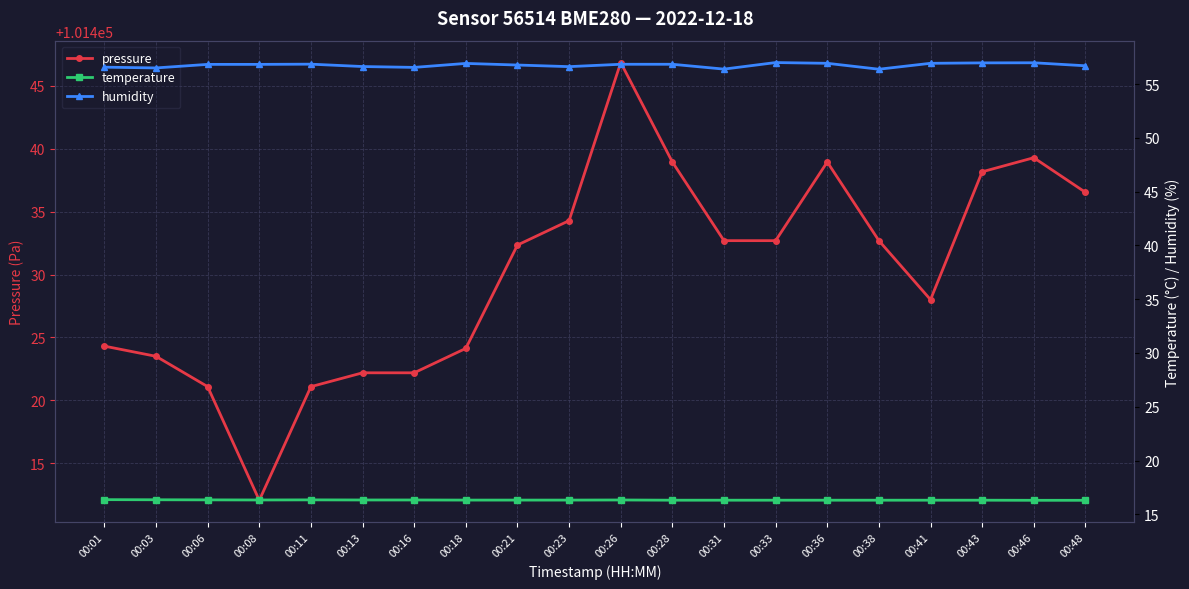

At which label does pressure first exceed 101432?

00:21